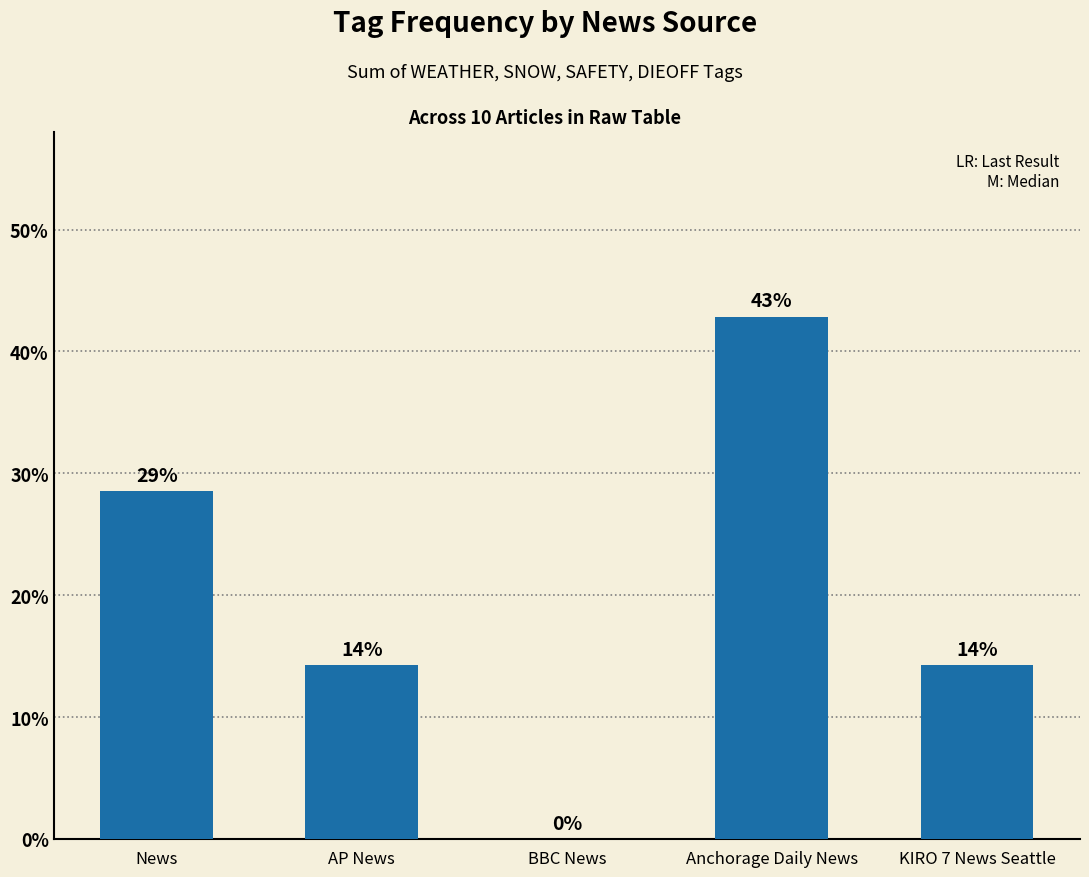

Reading left to right, what are all the values shown in this chart?

News=28.6	AP News=14.3	BBC News=0.0	Anchorage Daily News=42.9	KIRO 7 News Seattle=14.3